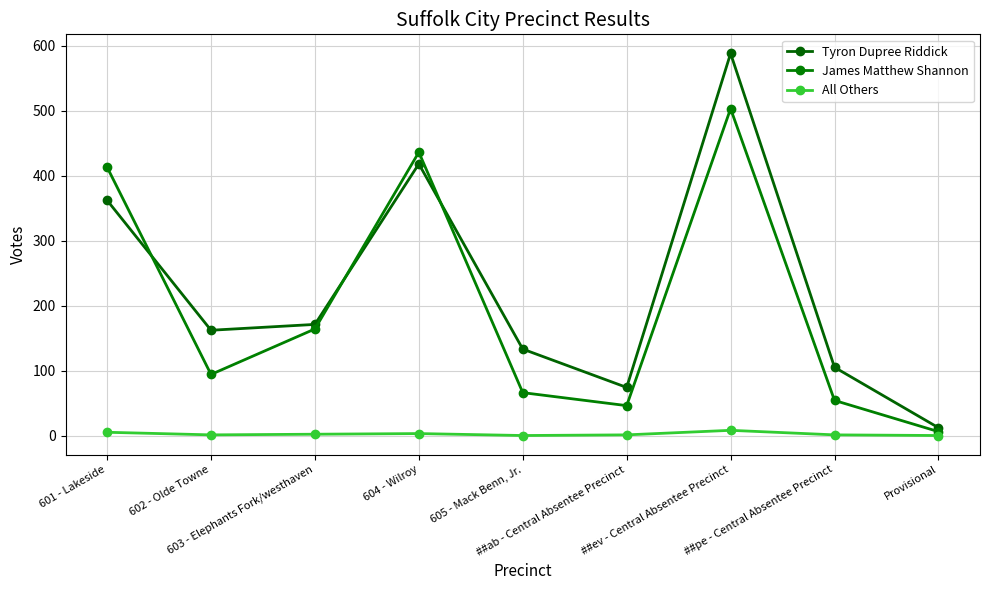

How many distinct data groups are displayed?

3